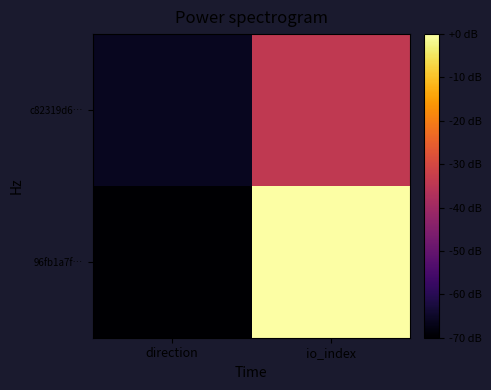

Rank the series by their average value, from highest to lowest.

96fb1a7f…, c82319d6…